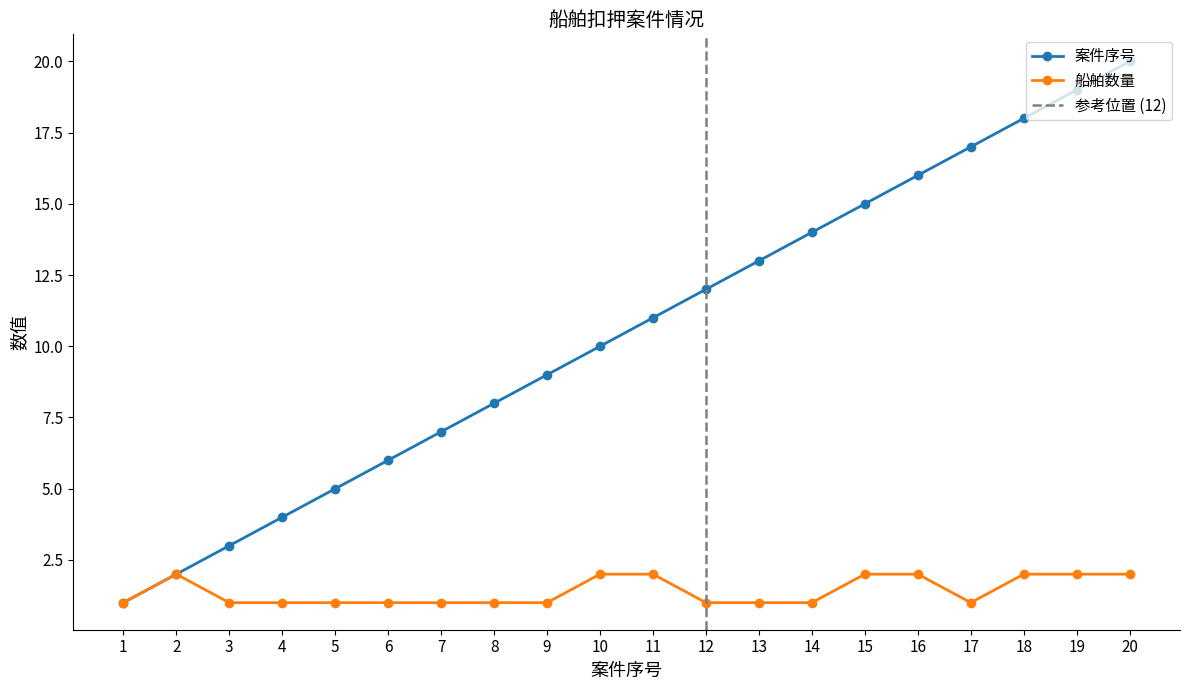

What is the difference between the 案件序号 values at 20 and 7?

13